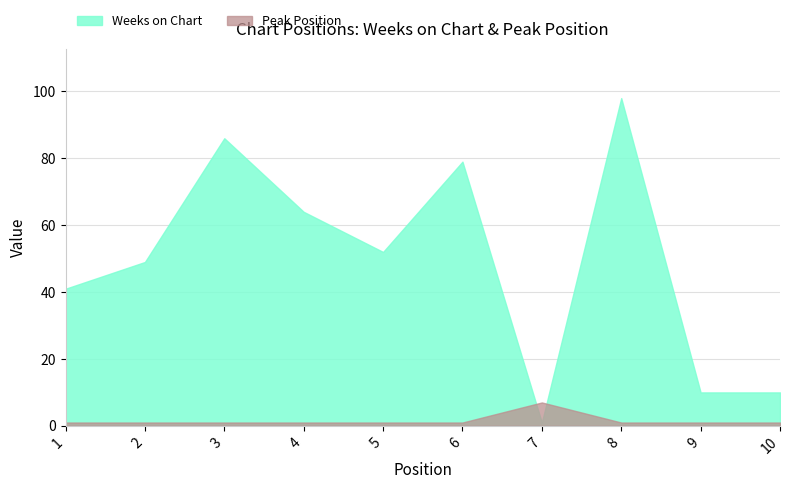

True or false: Weeks on Chart and Peak Position cross at least once.

True